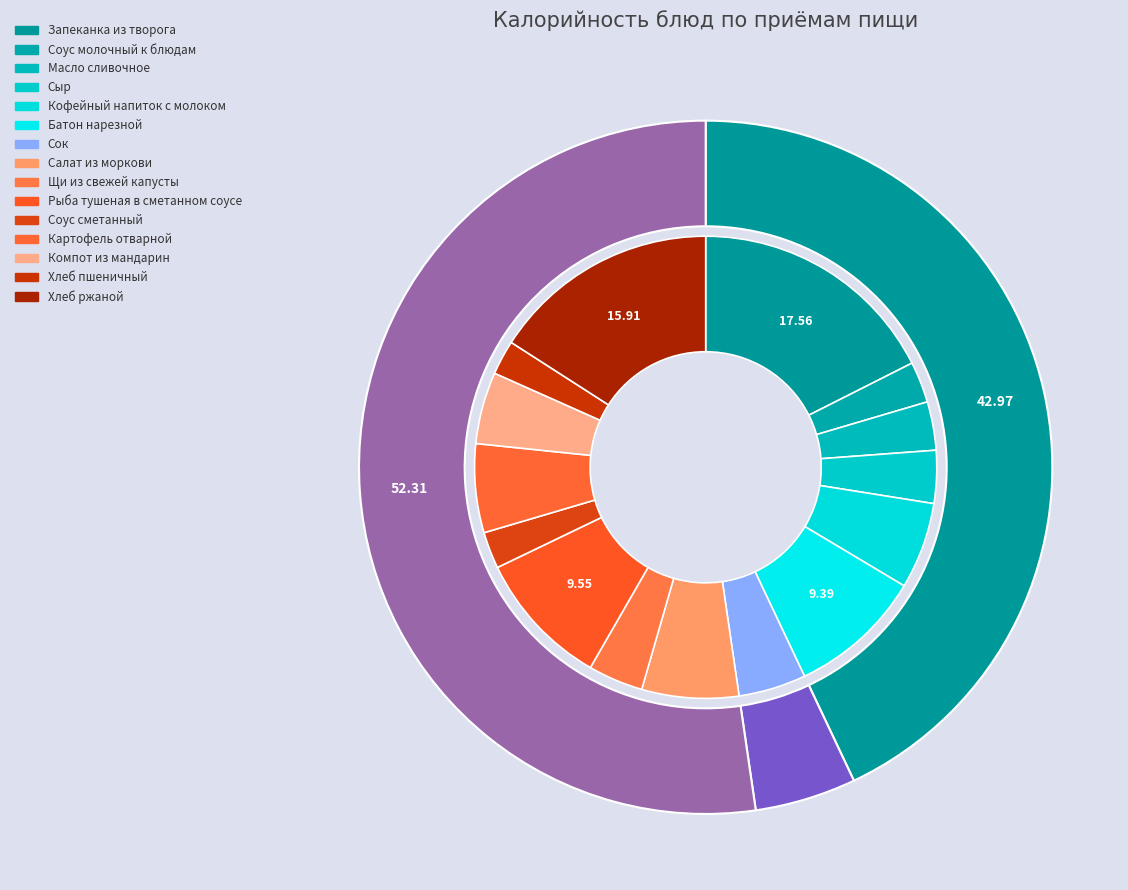

What portion of the pie excludes Хлеб ржаной?

84.1%